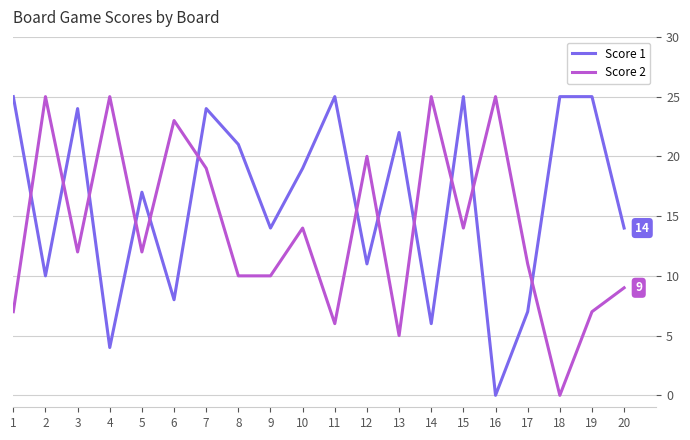

Where do Score 1 and Score 2 first cross each other?

1 and 2